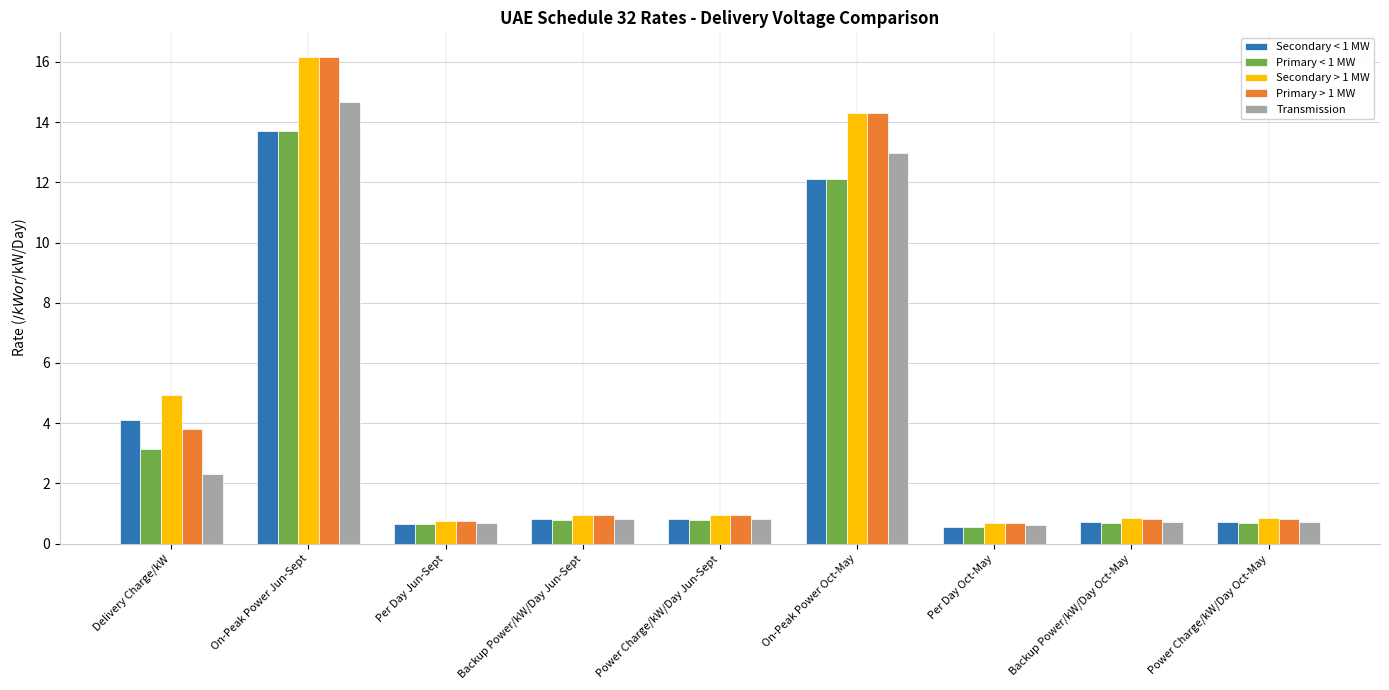

Does the chart contain stacked bars?

No